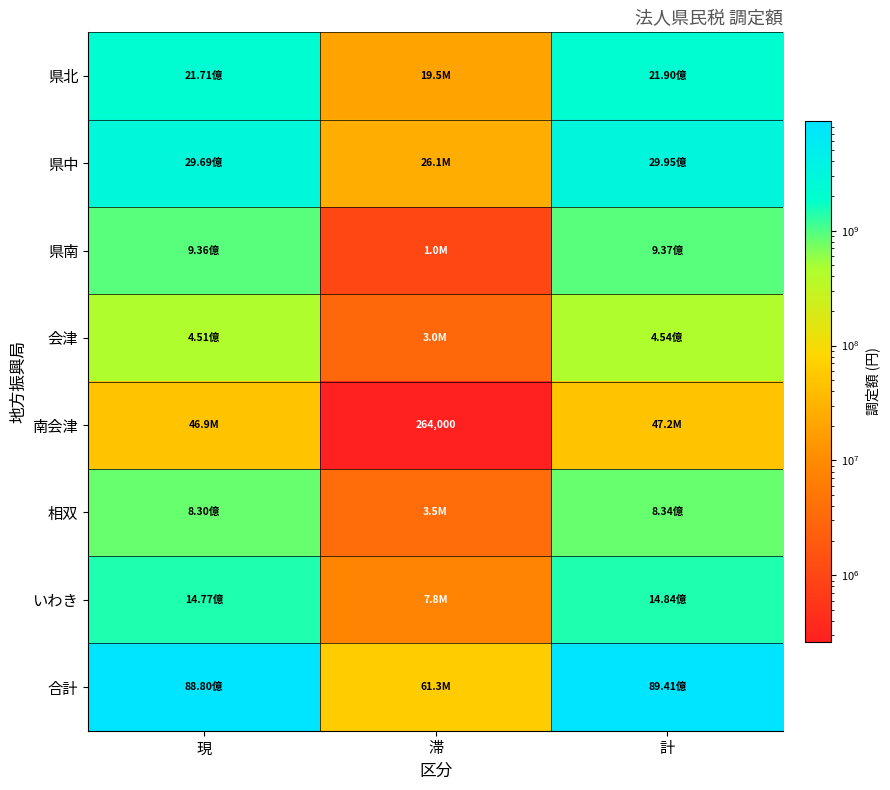

What is the difference between the maximum and minimum values in the 県北 series?

2171039300